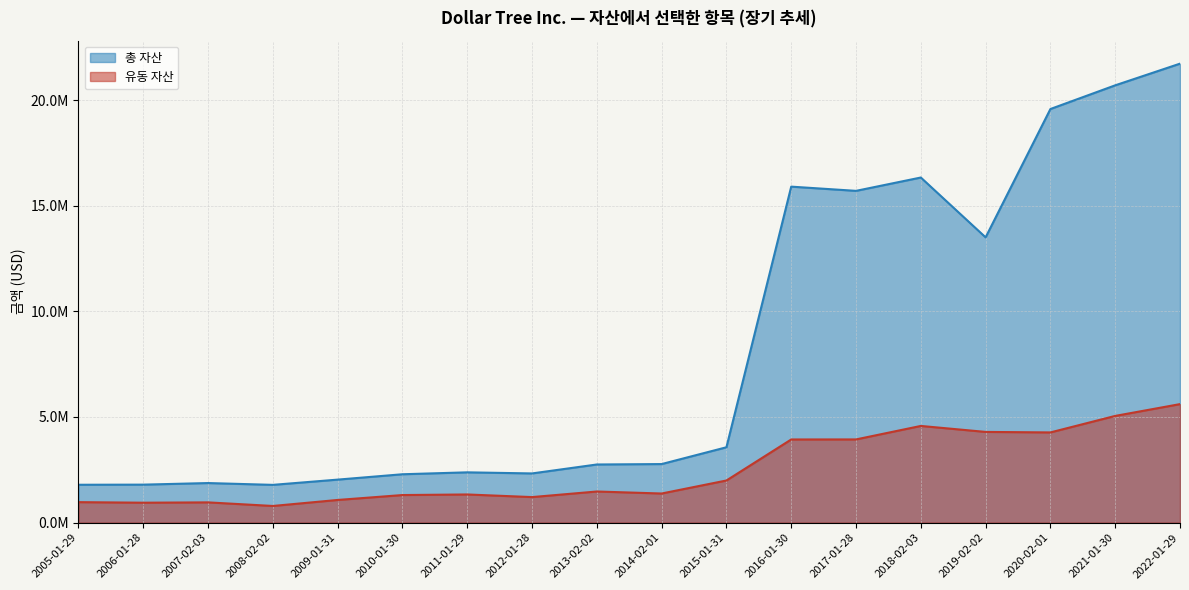

At which category is the sum across all series the highest?

2022-01-29